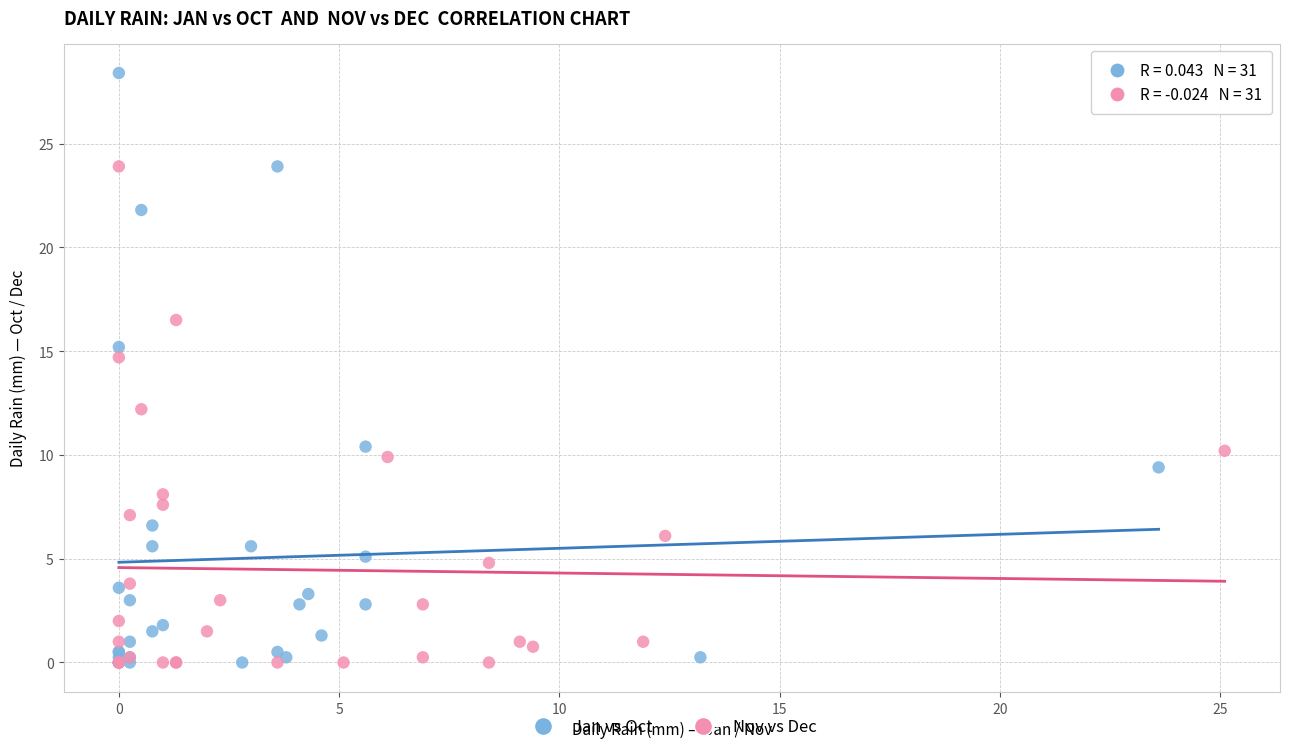

Which series has the largest Y range (max minus min)?

Jan vs Oct